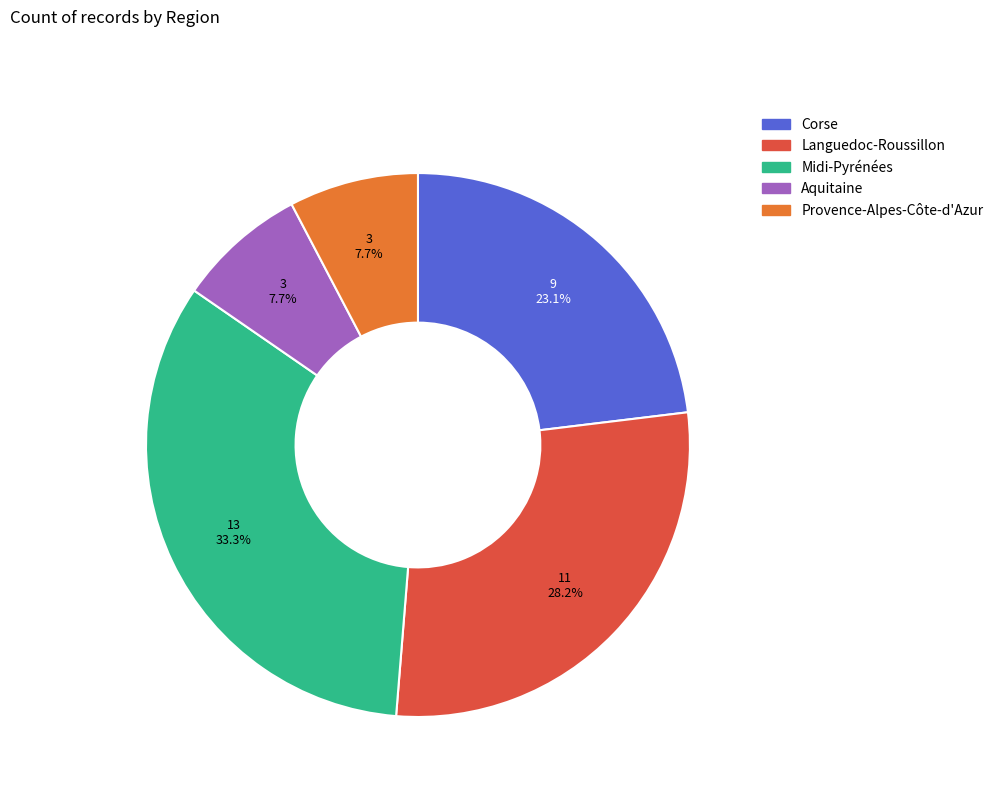

Which has a higher value, Corse or Midi-Pyrénées?

Midi-Pyrénées